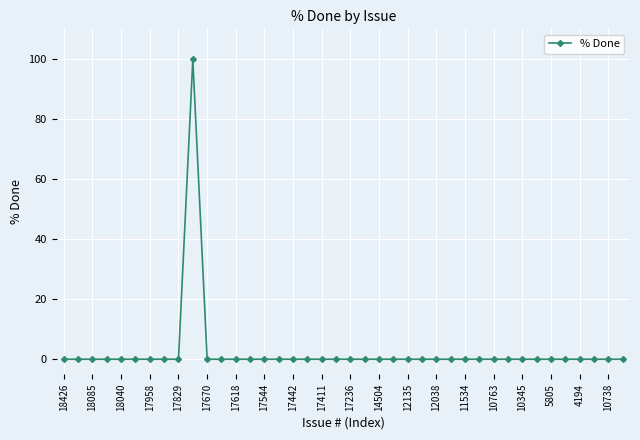

What is the sum of all values?

100